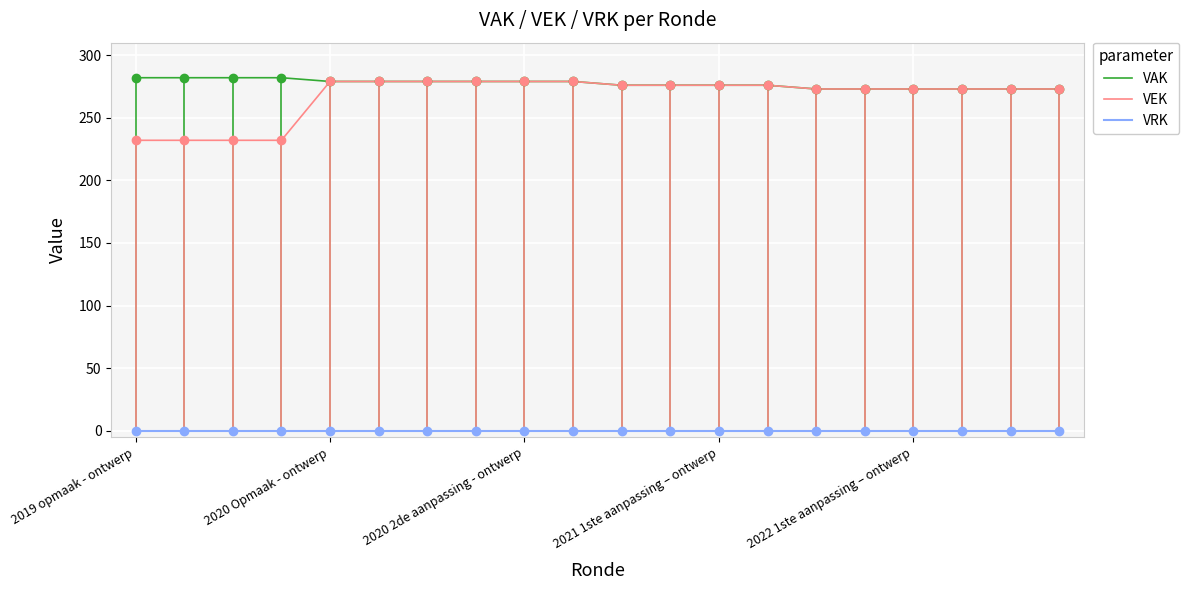

True or false: VRK and VAK intersect in this chart.

False